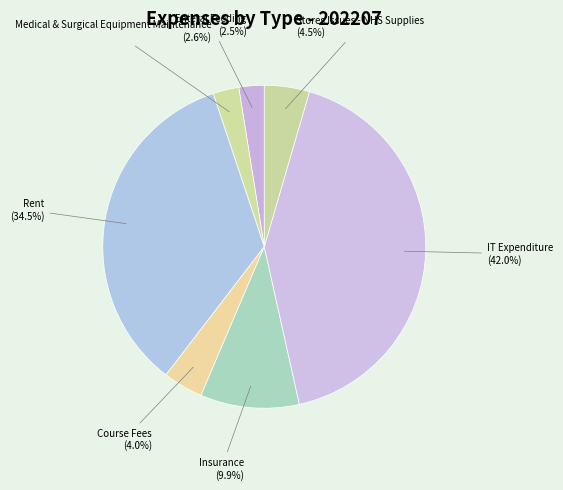

To the nearest percent, what is the difference between the IT Expenditure and Rent slice percentages?

8%